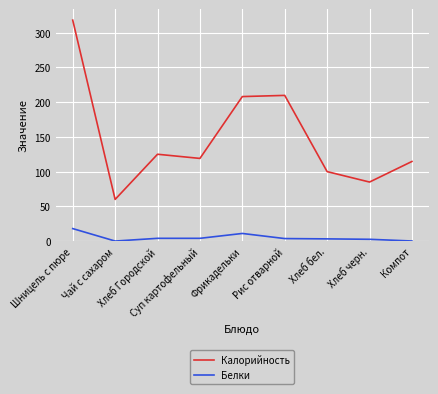

Where does the Белки series first go above 3?

Шницель с пюре